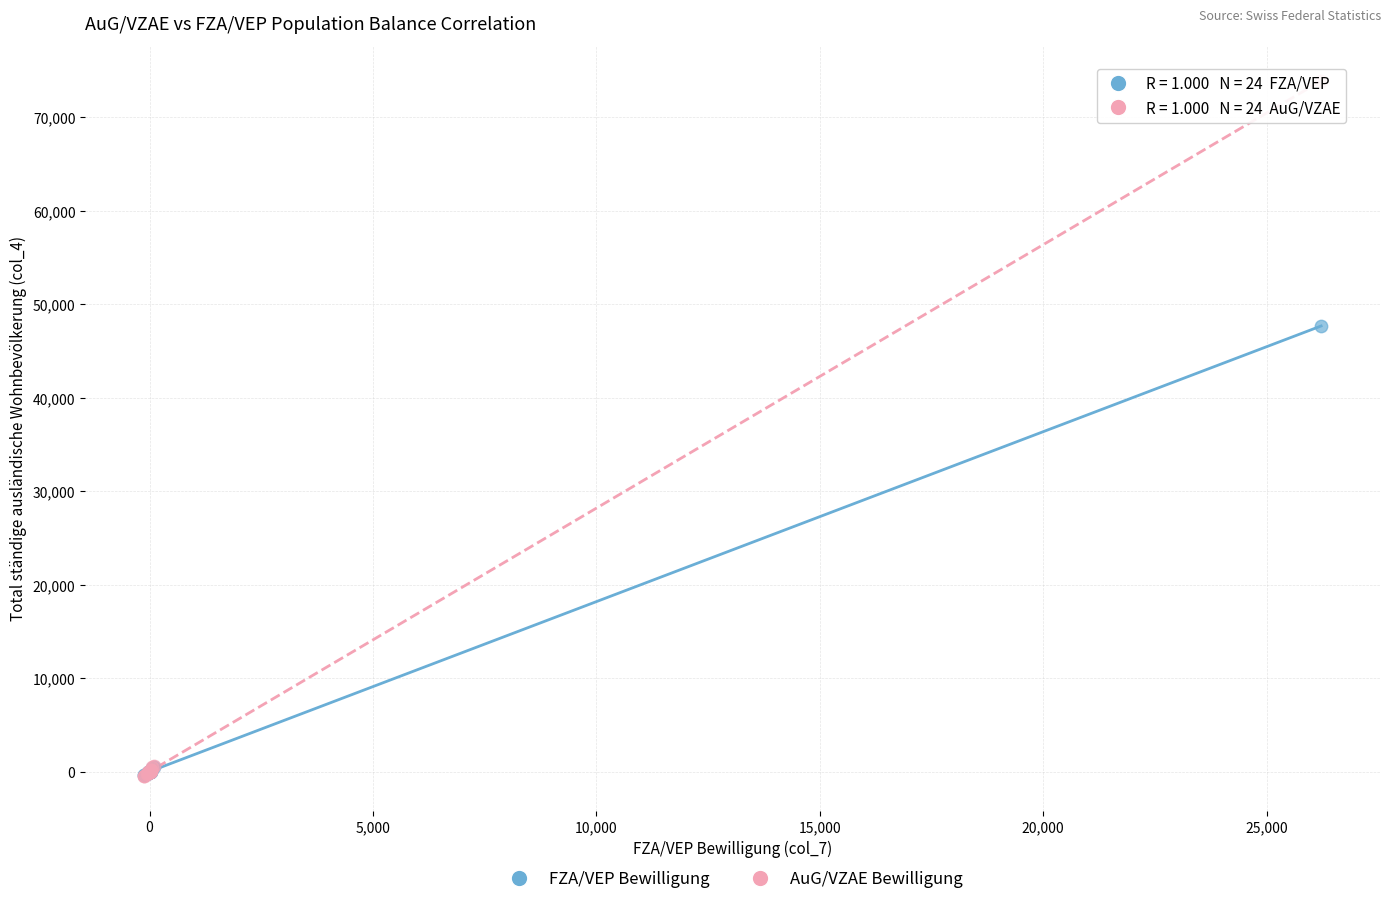

Which series has the largest Y range (max minus min)?

AuG/VZAE Bewilligung